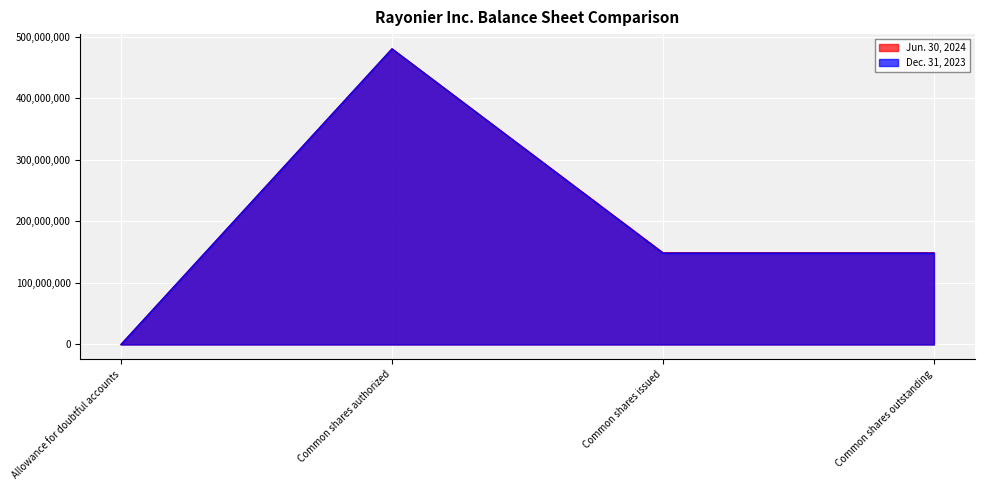

What is the difference between the highest and lowest values at Common shares outstanding?

680301